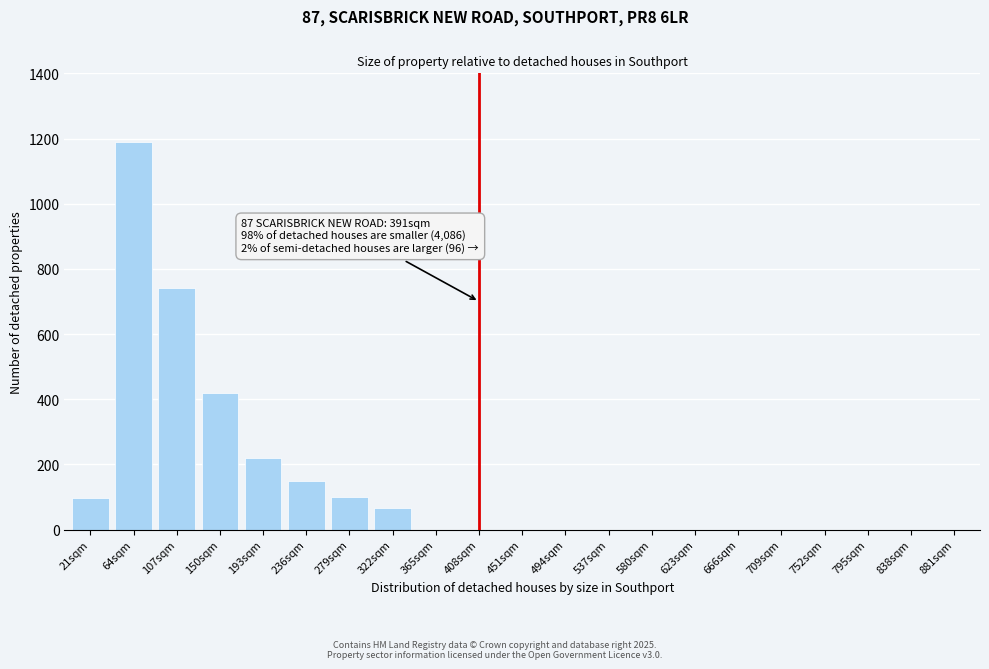

Where is the data nearest to the value 595?

107sqm